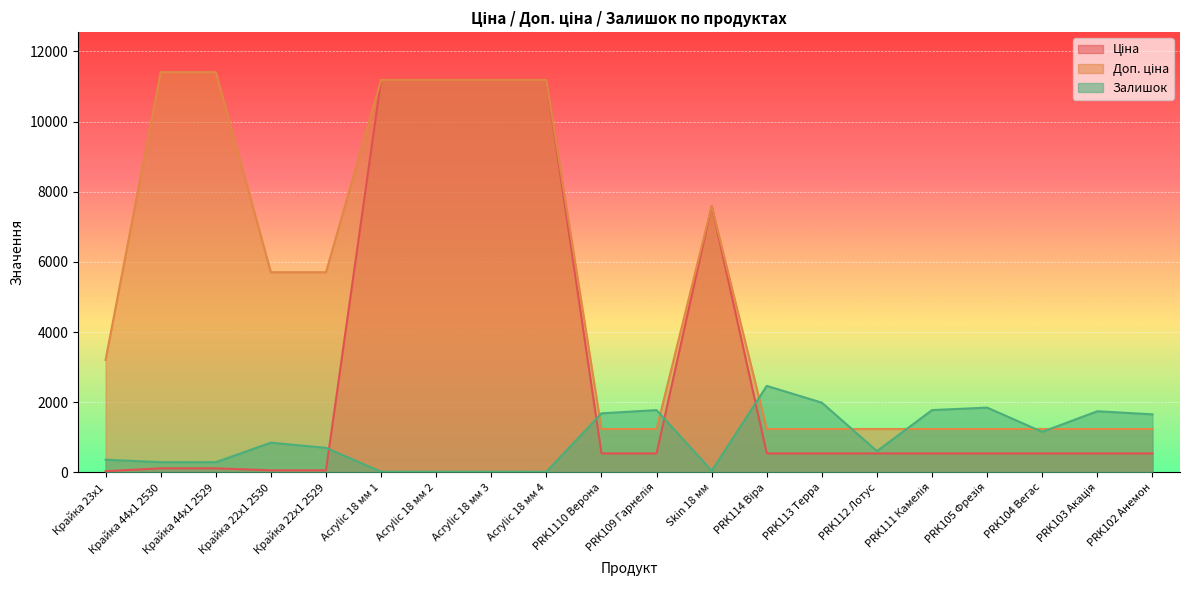

What are all the series names shown in the legend?

Ціна, Доп. ціна, Залишок